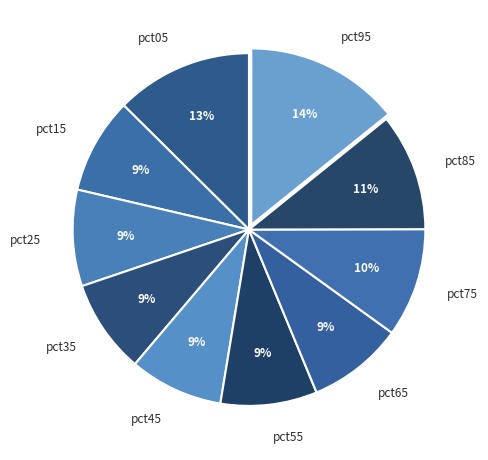

How many slices are in this pie chart?

10